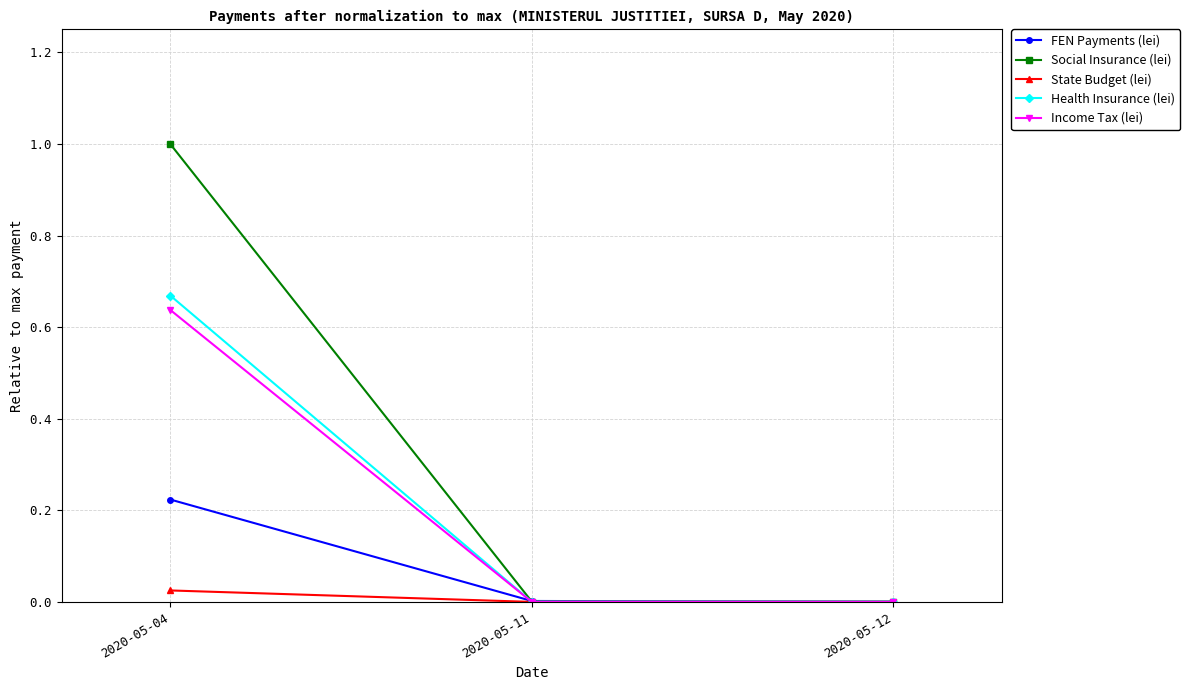

At which label does Income Tax (lei) reach its peak?

2020-05-04